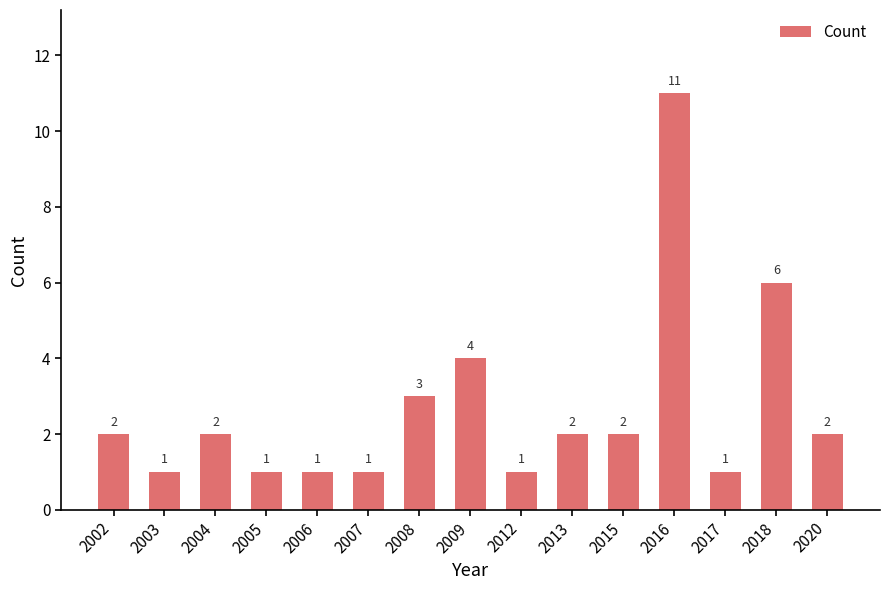

Between 2008 and 2020, which is larger?

2008